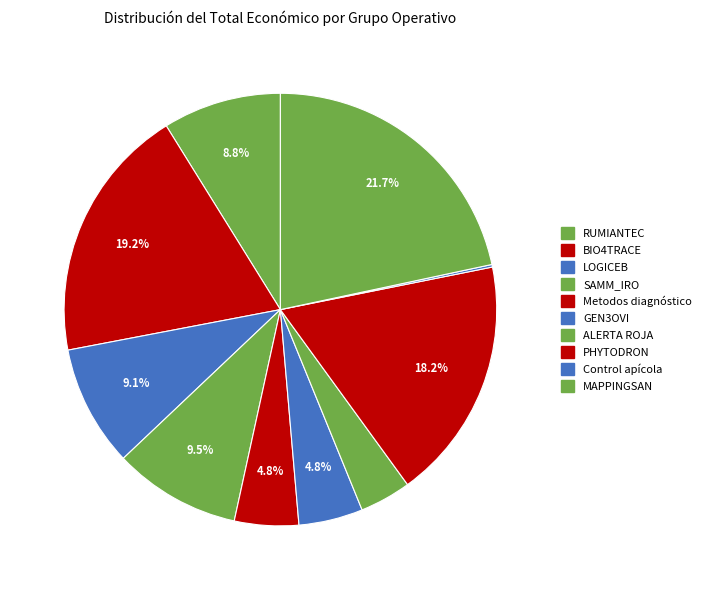

Is it true that GEN3OVI is 5% of the pie?

True